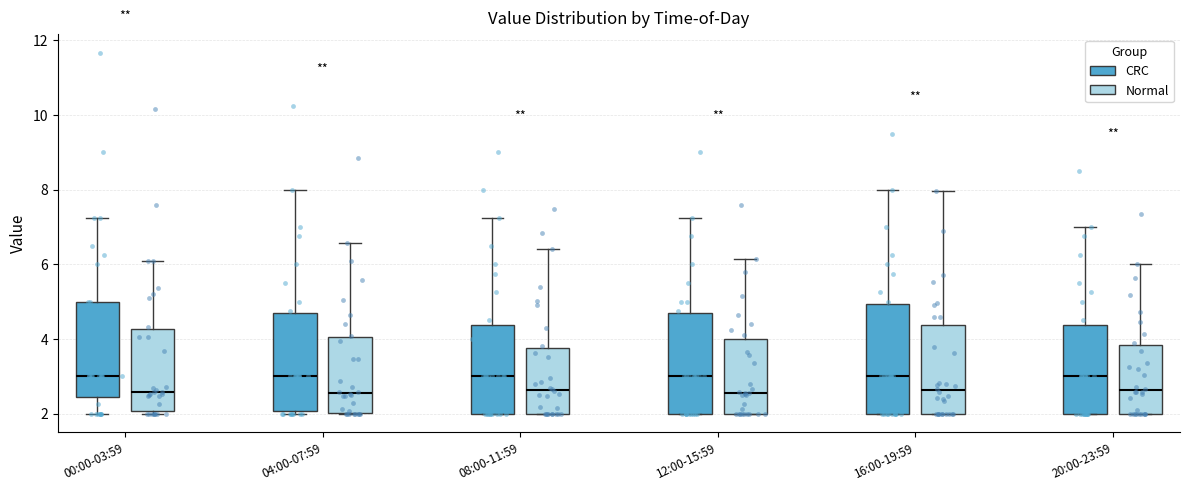

Where is the lower edge of the box for 20:00-23:59 (CRC) on the y-axis? The values are not printed on the chart, so give them approximately, as read against the axis.

2.0